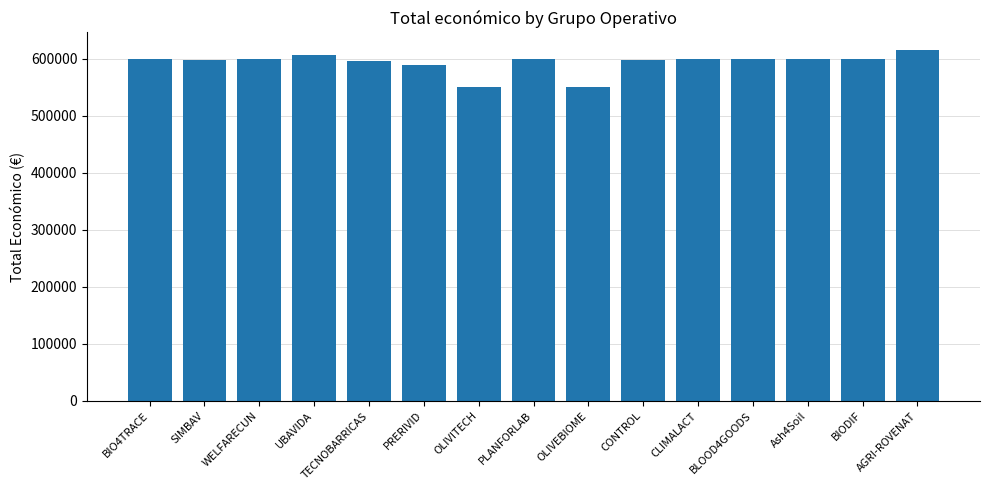

At which category does the chart reach its peak across all series?

AGRI-ROVENAT